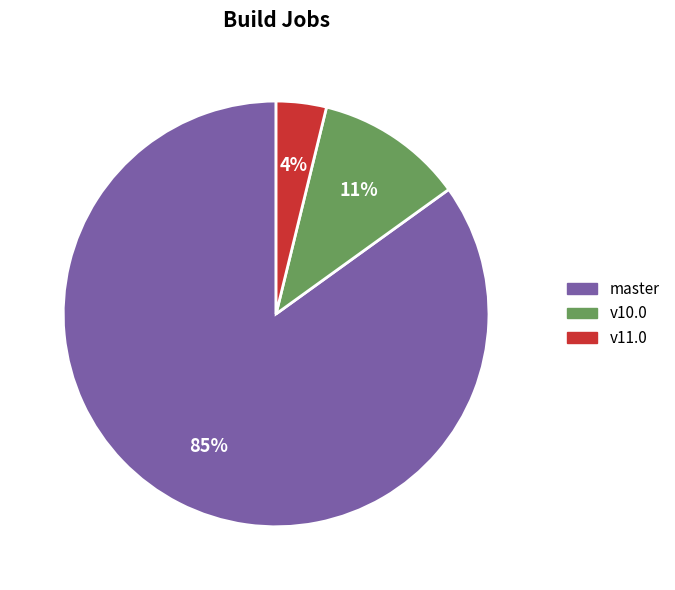

Is there a majority slice in this chart?

Yes